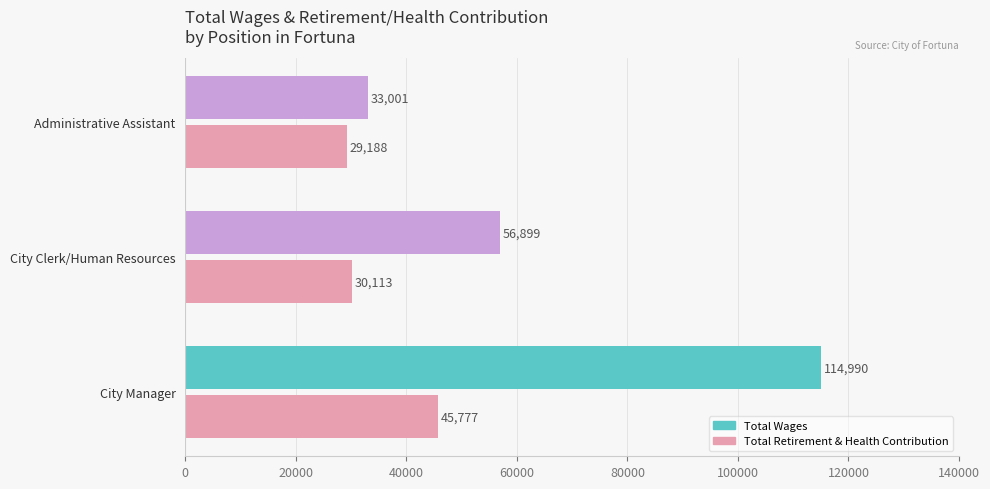

Count the number of data series in this chart.

2